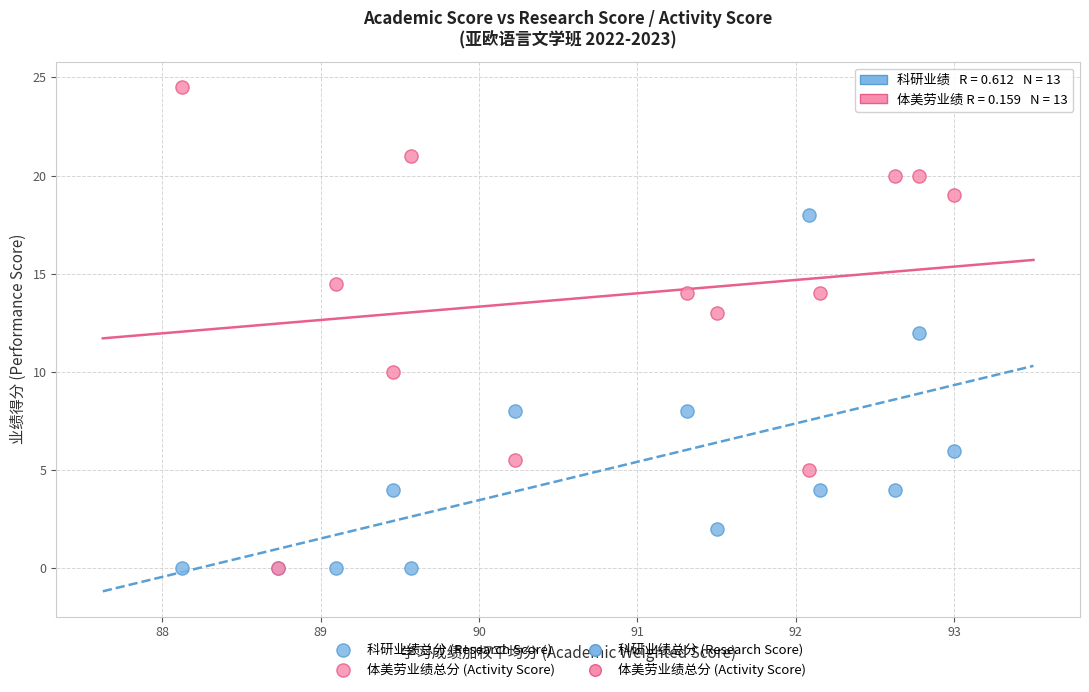

Which series reaches the maximum Y coordinate?

体美劳业绩总分 (Activity Score)